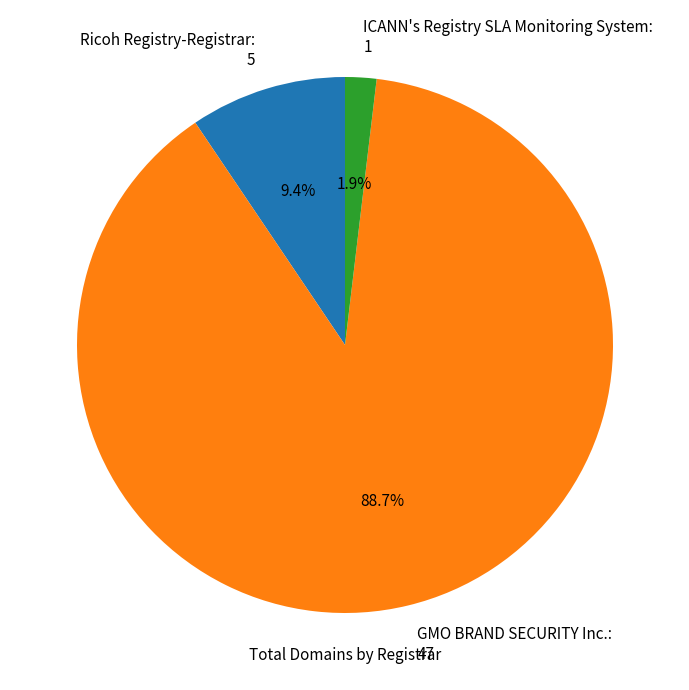

What portion of the pie excludes GMO BRAND SECURITY Inc.?

11.3%